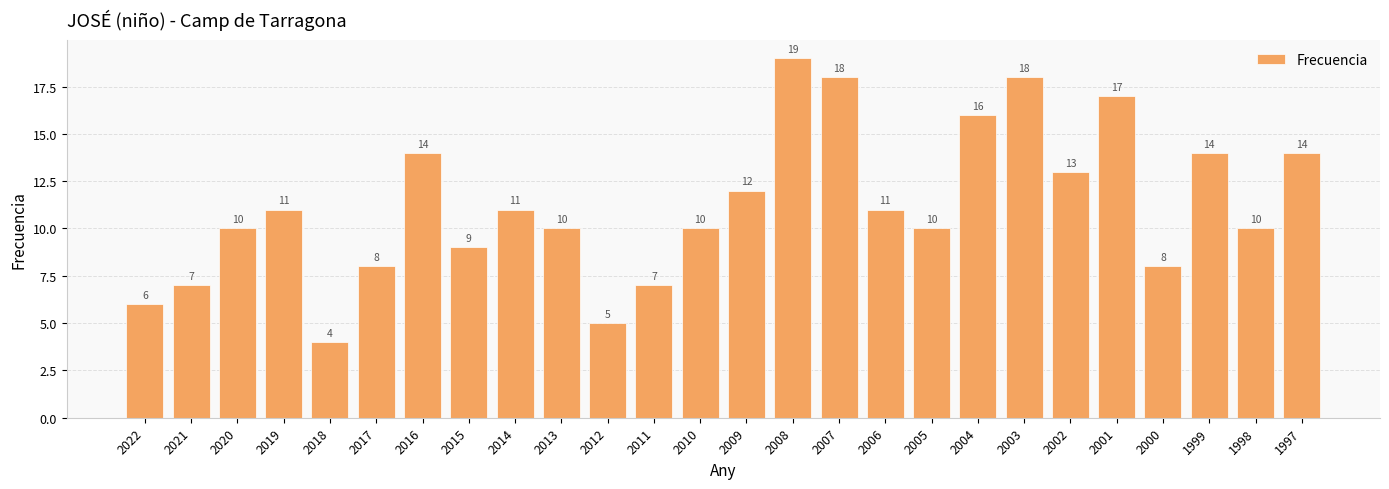

Reading left to right, extract all data points from this chart.

6	7	10	11	4	8	14	9	11	10	5	7	10	12	19	18	11	10	16	18	13	17	8	14	10	14